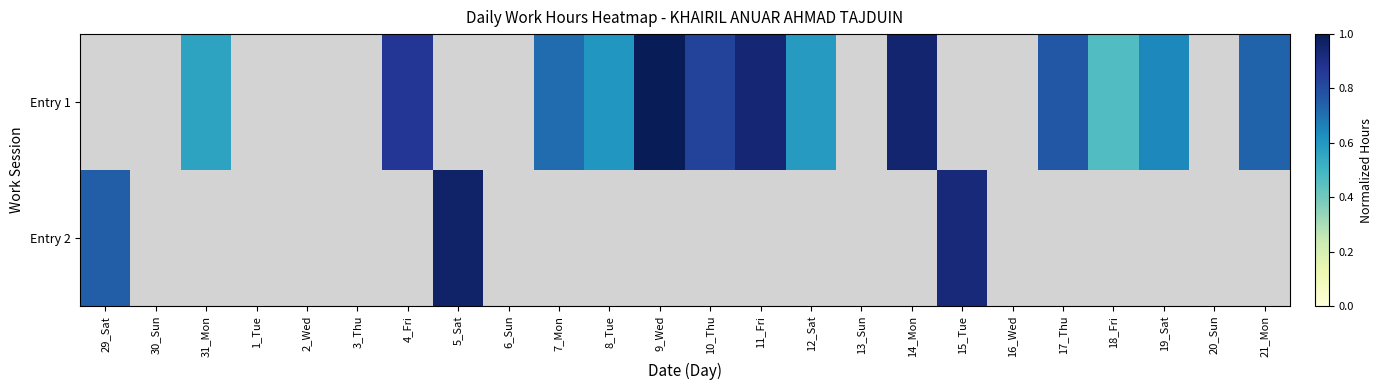

Rank the series by their average value, from lowest to highest.

Entry 1, Entry 2